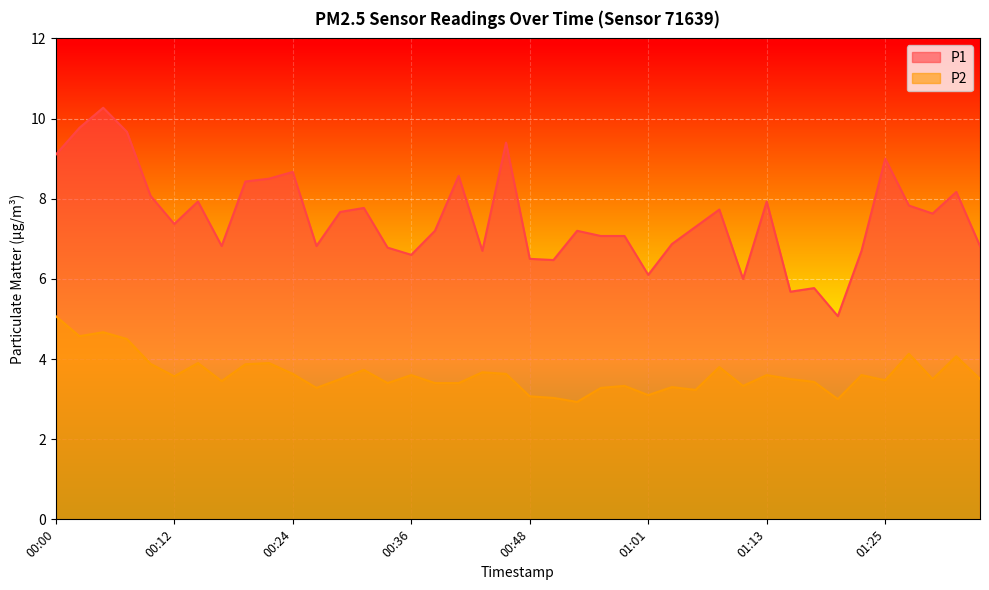

How many interior local peaks does the P2 series have?

13